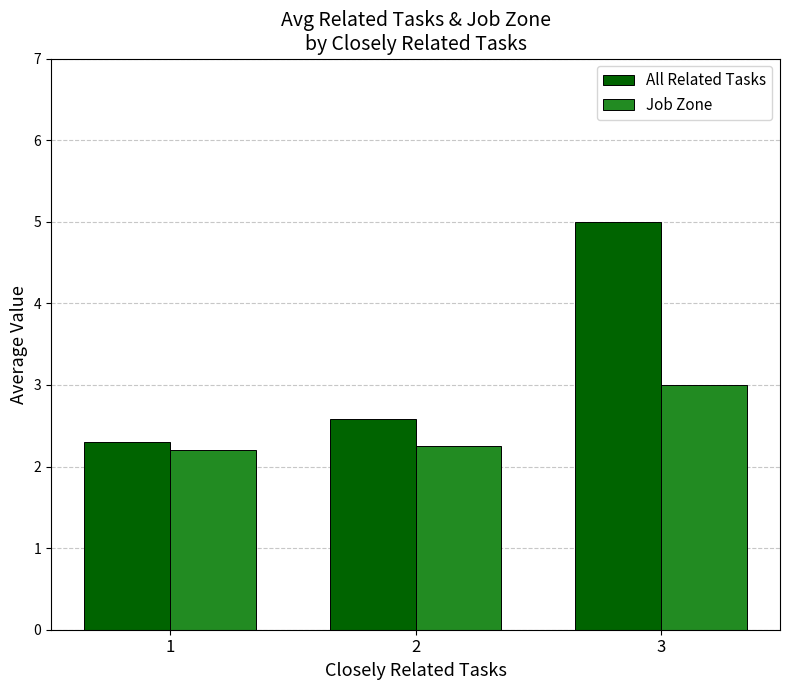

How many bars are there in total?

6